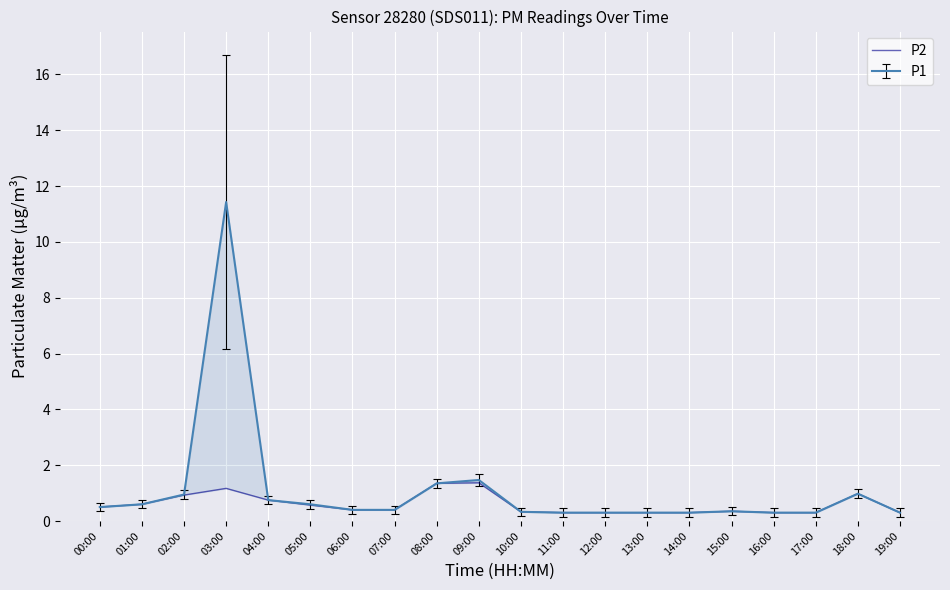

List the labels in order of value, smallest first.

11:00, 12:00, 13:00, 14:00, 16:00, 17:00, 19:00, 10:00, 15:00, 06:00, 07:00, 00:00, 05:00, 01:00, 04:00, 02:00, 18:00, 03:00, 08:00, 09:00